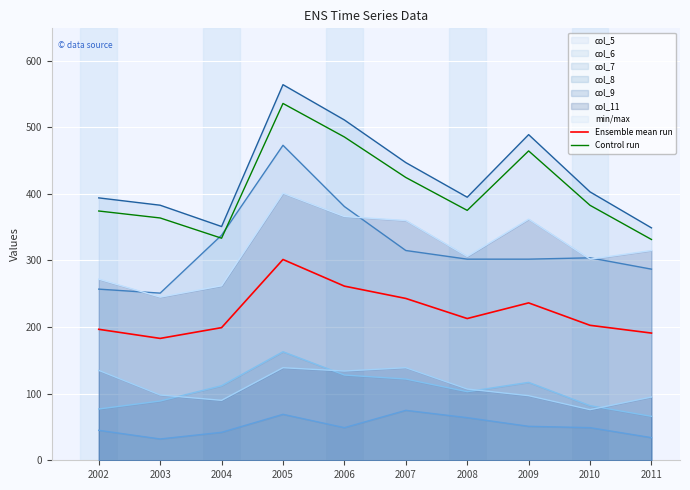

Reading left to right, list all the values displayed in this chart.

Ensemble mean run: 2002=196.7	2003=183.0	2004=199.2	2005=301.5	2006=261.5	2007=243.0	2008=212.8	2009=236.3	2010=202.7	2011=191.0
Control run: 2002=374.3	2003=363.8	2004=333.4	2005=535.8	2006=485.4	2007=424.6	2008=375.2	2009=464.5	2010=382.8	2011=331.6